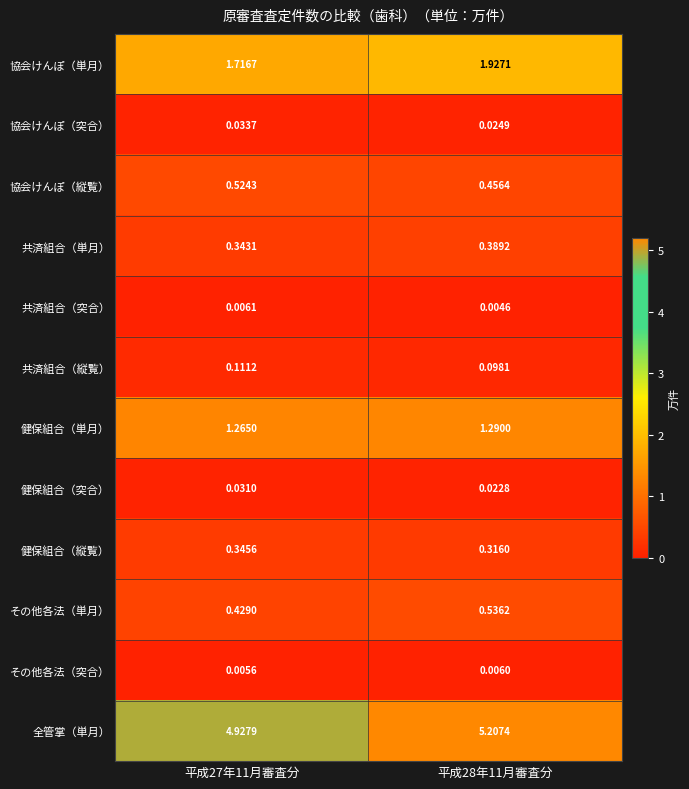

At 平成27年11月審査分, list the series in order from smallest to largest.

その他各法（突合）, 共済組合（突合）, 健保組合（突合）, 協会けんぽ（突合）, 共済組合（縦覧）, 共済組合（単月）, 健保組合（縦覧）, その他各法（単月）, 協会けんぽ（縦覧）, 健保組合（単月）, 協会けんぽ（単月）, 全管掌（単月）